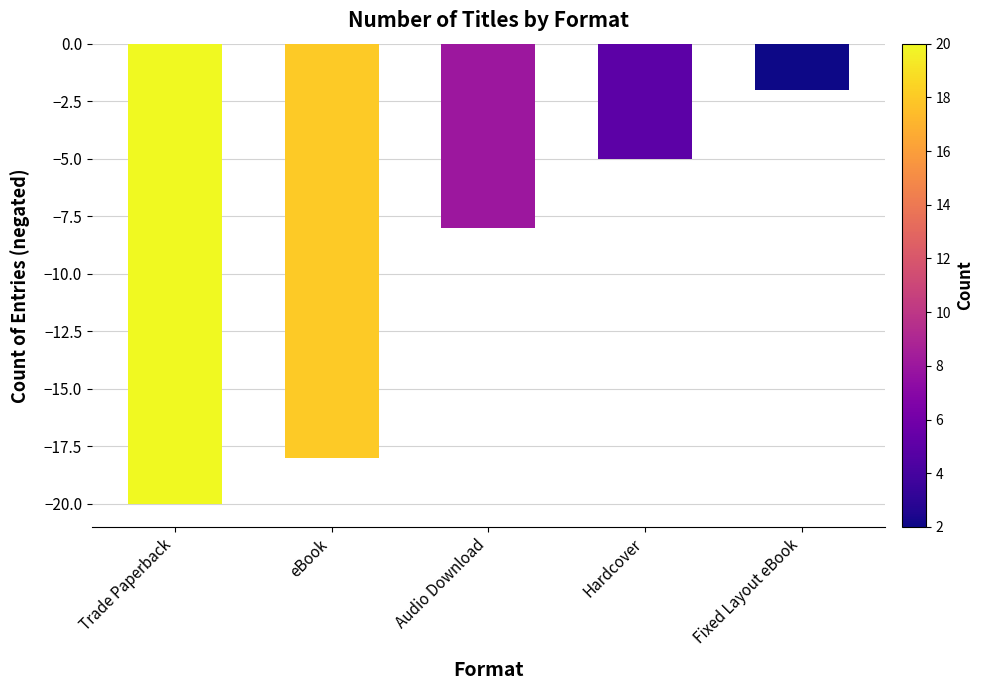

Reading left to right, extract all data points from this chart.

Trade Paperback=-20	eBook=-18	Audio Download=-8	Hardcover=-5	Fixed Layout eBook=-2